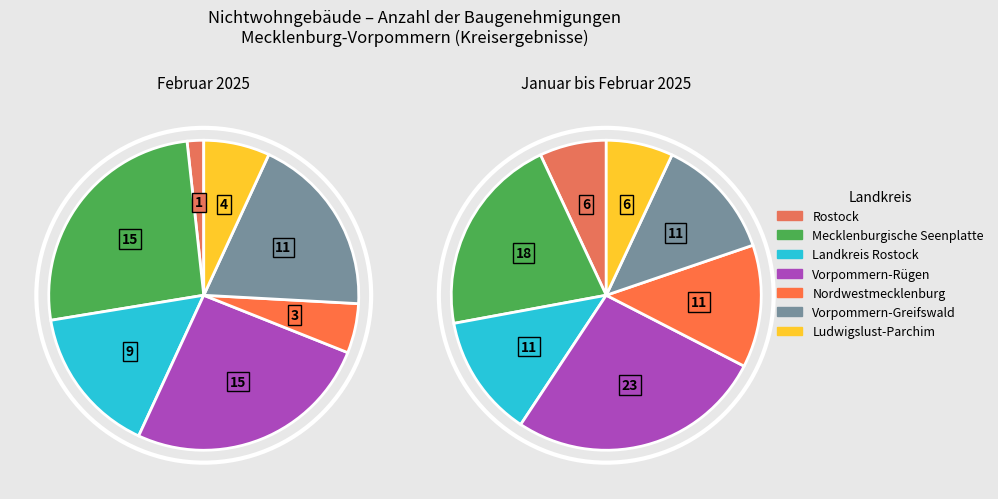

True or false: Nordwestmecklenburg accounts for 5% of the total.

True